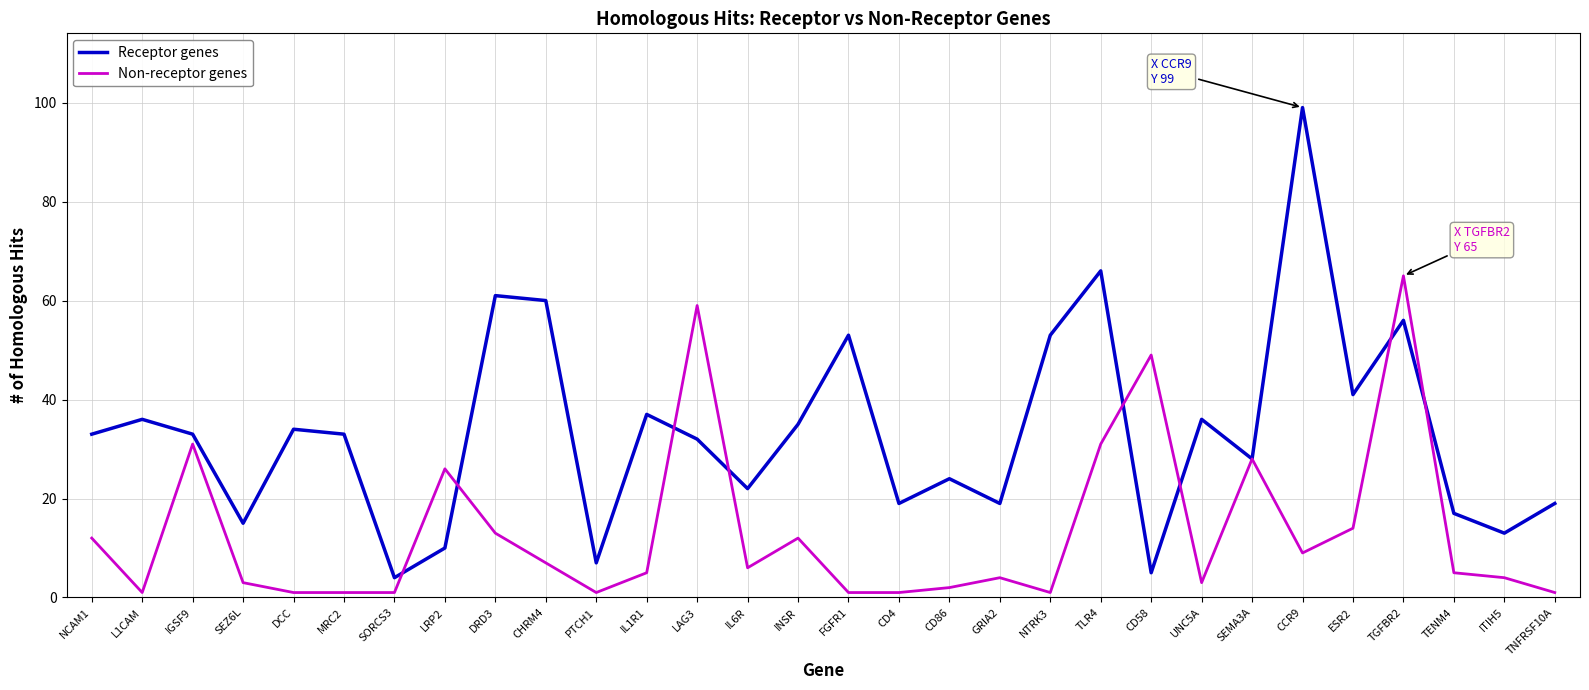

What is the lowest value of the Non-receptor genes series?

1